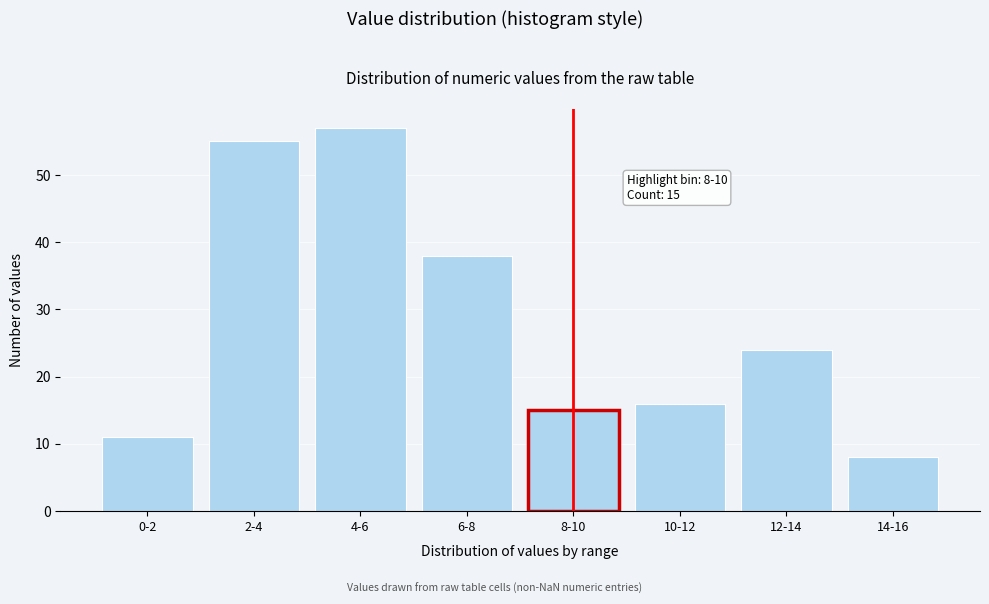

Reading right to left, transcribe all the data shown in this chart.

14-16=8	12-14=24	10-12=16	8-10=15	6-8=38	4-6=57	2-4=55	0-2=11